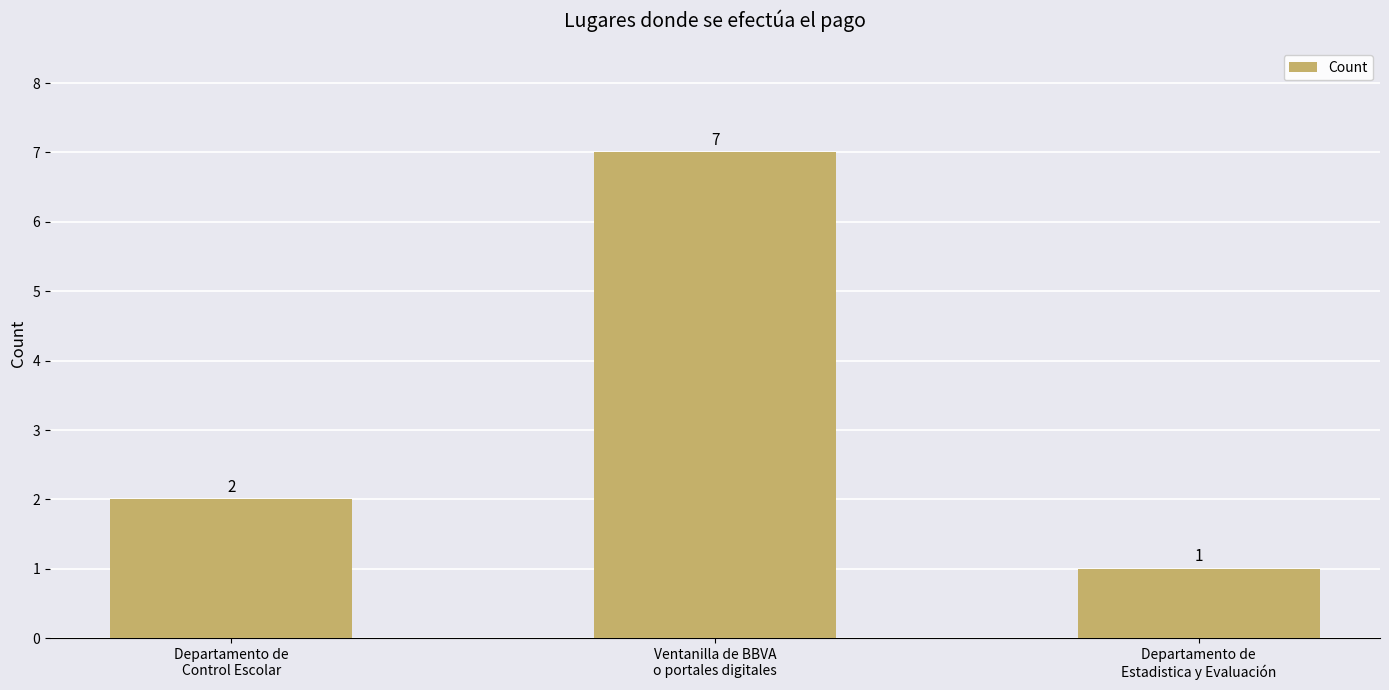

How many series are shown in this chart?

1